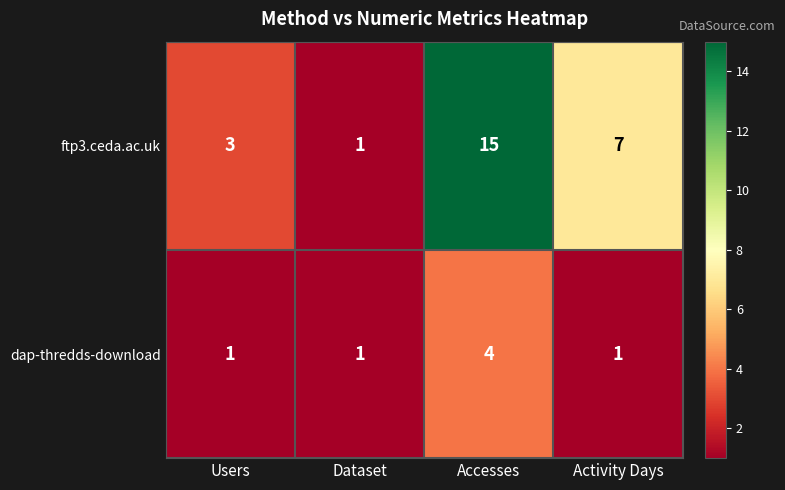

Reading right to left, extract all data points from this chart.

ftp3.ceda.ac.uk: 7	15	1	3
dap-thredds-download: 1	4	1	1